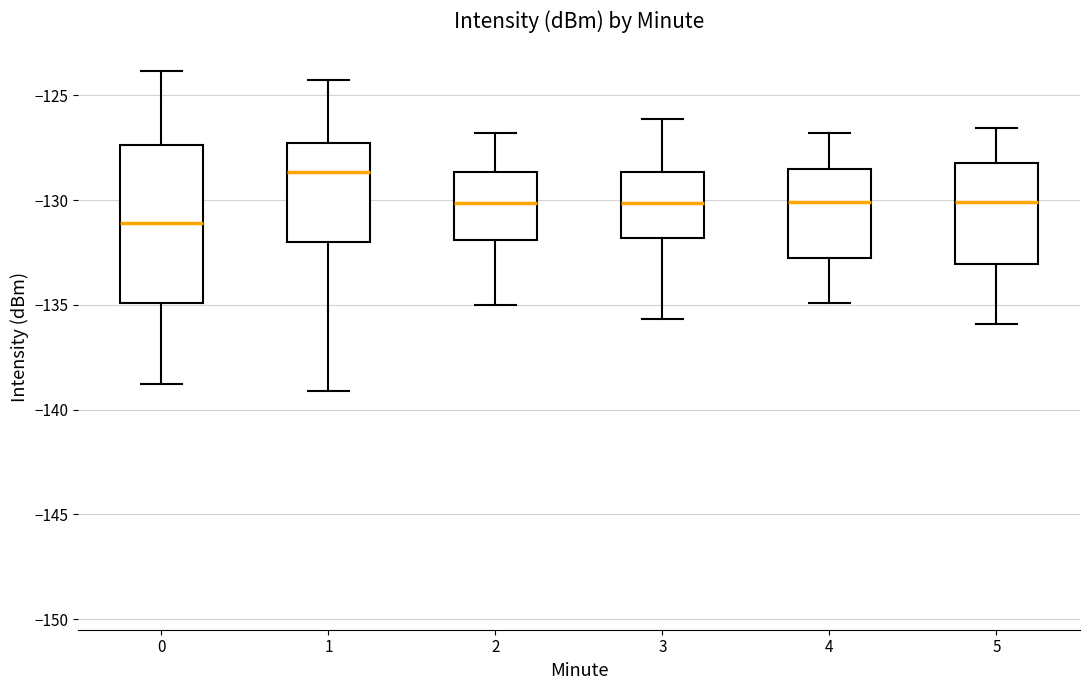

Reading left to right, transcribe this box plot: for each box, give where its median line is, the range the box spans, and where its two whiskers end, as read against the y-axis. The values are not printed on the chart, so give them approximately, as read against the axis.

0: median -131.0, box -135.0 to -127.5, whiskers -139.0 to -124.0
1: median -128.5, box -132.0 to -127.5, whiskers -139.0 to -124.0
2: median -130.0, box -132.0 to -128.5, whiskers -135.0 to -127.0
3: median -130.0, box -132.0 to -128.5, whiskers -135.5 to -126.0
4: median -130.0, box -133.0 to -128.5, whiskers -135.0 to -127.0
5: median -130.0, box -133.0 to -128.0, whiskers -136.0 to -126.5